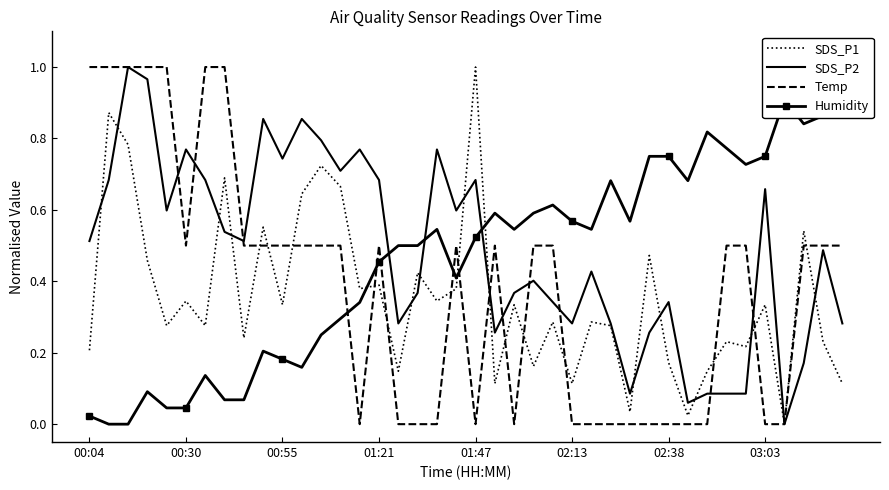

Reading right to left, extract all data points from this chart.

SDS_P1: 0.1	0.2	0.5	0.0	0.3	0.2	0.2	0.1	0.0	0.2	0.5	0.0	0.3	0.3	0.1	0.3	0.2	0.3	0.1	1.0	0.4	0.3	0.4	0.1	0.4	0.4	0.7	0.7	0.6	0.3	0.6	0.2	0.7	0.3	0.3	0.3	0.5	0.8	0.9	0.2
SDS_P2: 0.3	0.5	0.2	0.0	0.7	0.1	0.1	0.1	0.1	0.3	0.3	0.1	0.3	0.4	0.3	0.3	0.4	0.4	0.3	0.7	0.6	0.8	0.4	0.3	0.7	0.8	0.7	0.8	0.9	0.7	0.9	0.5	0.5	0.7	0.8	0.6	1.0	1.0	0.7	0.5
Temp: 0.5	0.5	0.5	0.0	0.0	0.5	0.5	0.0	0.0	0.0	0.0	0.0	0.0	0.0	0.0	0.5	0.5	0.0	0.5	0.0	0.5	0.0	0.0	0.0	0.5	0.0	0.5	0.5	0.5	0.5	0.5	0.5	1.0	1.0	0.5	1.0	1.0	1.0	1.0	1.0
Humidity: 1.0	0.9	0.8	0.9	0.7	0.7	0.8	0.8	0.7	0.7	0.7	0.6	0.7	0.5	0.6	0.6	0.6	0.5	0.6	0.5	0.4	0.5	0.5	0.5	0.5	0.3	0.3	0.2	0.2	0.2	0.2	0.1	0.1	0.1	0.0	0.0	0.1	0.0	0.0	0.0